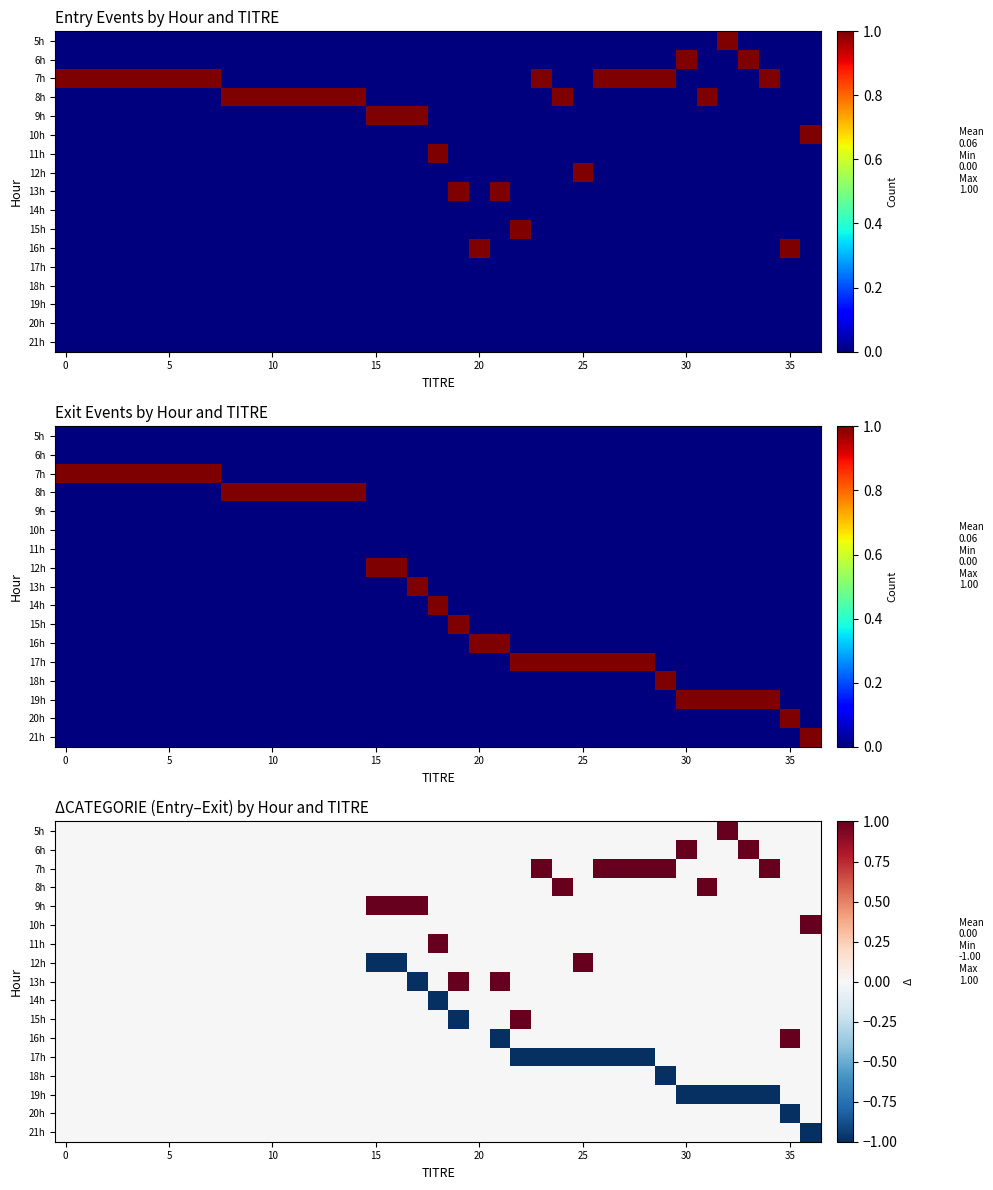

How many data points in 17h are less than 0?

7